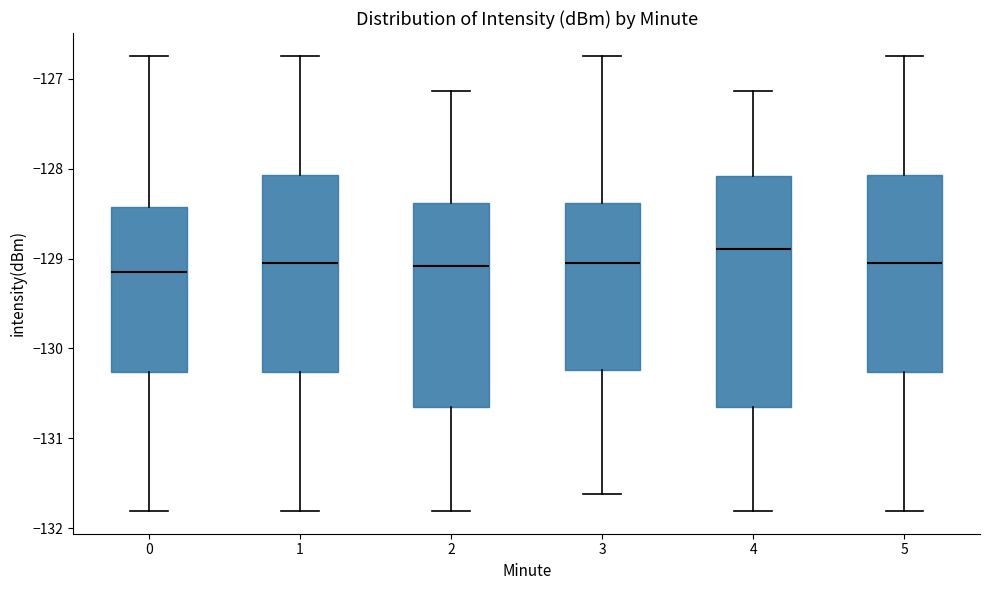

Reading left to right, transcribe this box plot: for each box, give where its median line is, the range the box spans, and where its two whiskers end, as read against the y-axis. The values are not printed on the chart, so give them approximately, as read against the axis.

0: median -129.1, box -130.3 to -128.4, whiskers -131.8 to -126.7
1: median -129.0, box -130.3 to -128.1, whiskers -131.8 to -126.7
2: median -129.1, box -130.7 to -128.4, whiskers -131.8 to -127.1
3: median -129.0, box -130.2 to -128.4, whiskers -131.6 to -126.7
4: median -128.9, box -130.7 to -128.1, whiskers -131.8 to -127.1
5: median -129.0, box -130.3 to -128.1, whiskers -131.8 to -126.7